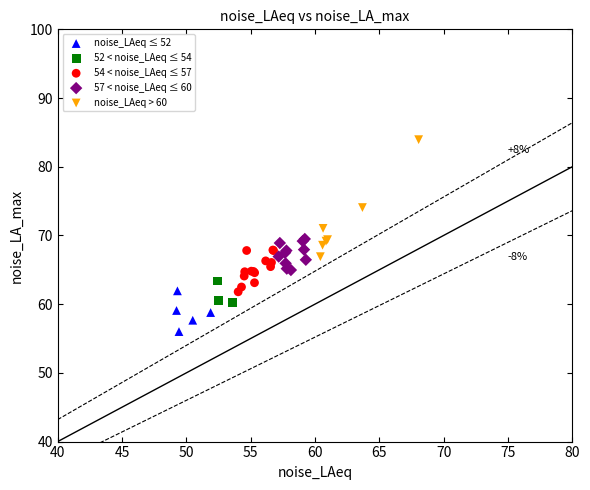

Which series reaches the minimum Y coordinate?

noise_LAeq ≤ 52